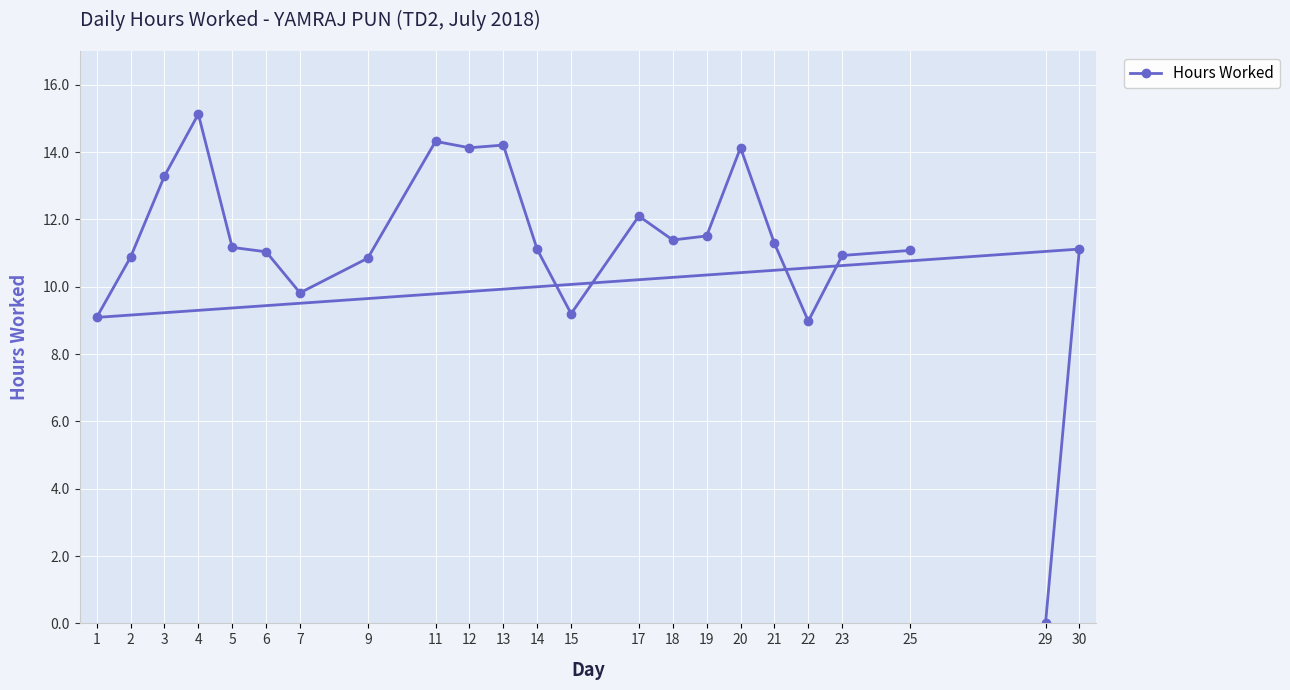

The chart shows a value of 0.0 at 29. True or false?

True